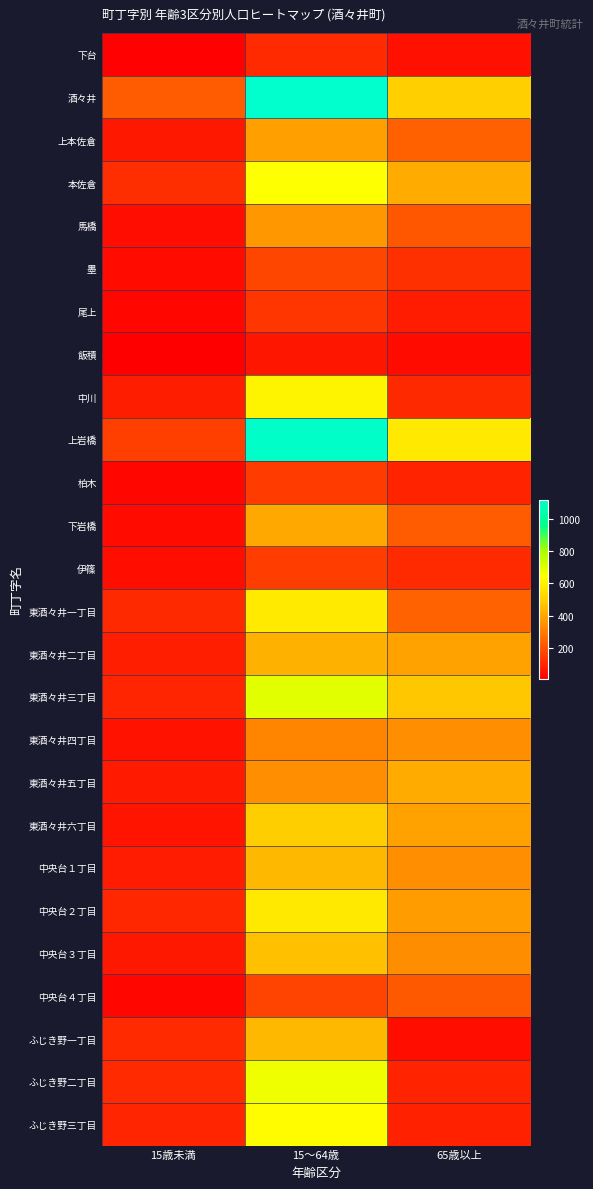

At which category does the chart reach its minimum across all series?

15歳未満